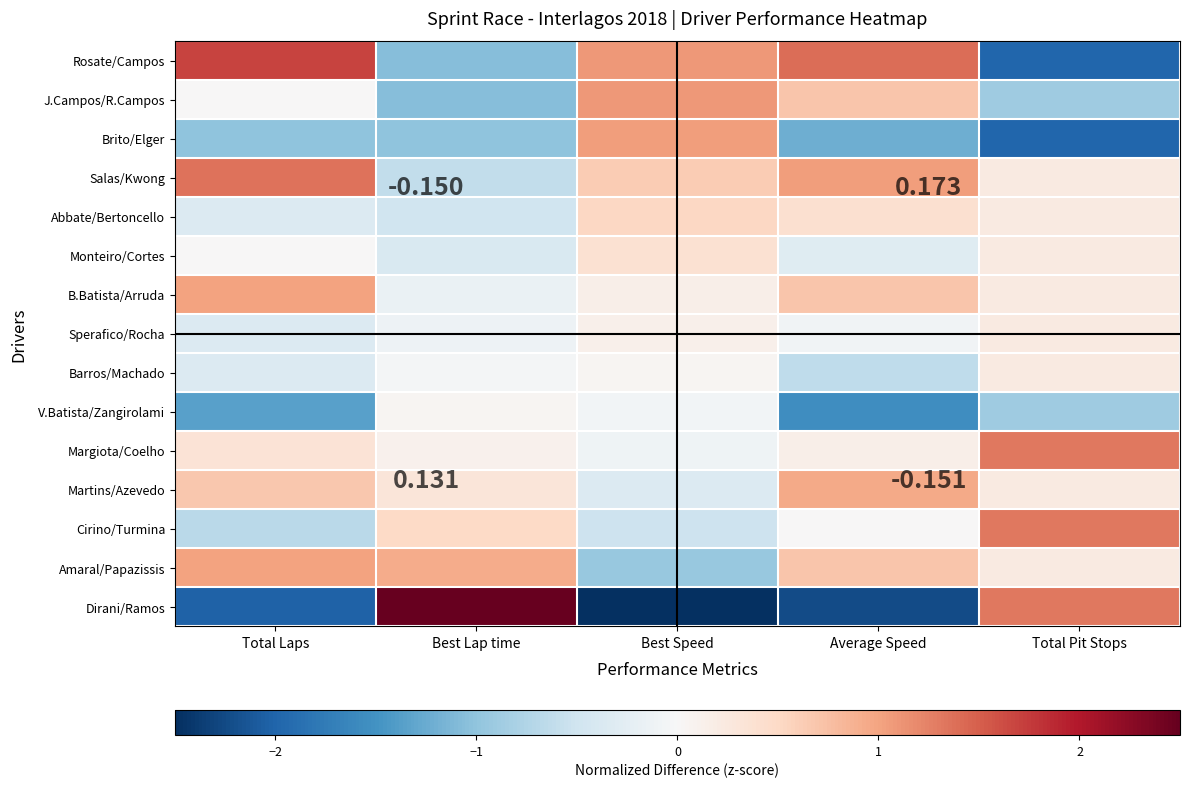

Which has a higher value, Total Laps or Total Pit Stops?

Total Laps